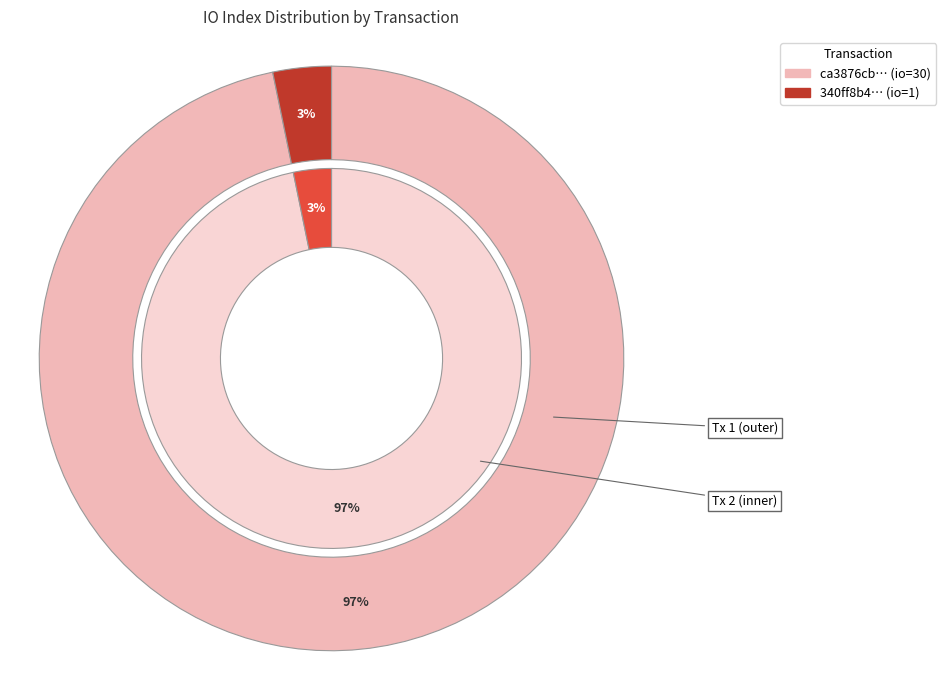

How many slices are in this pie chart?

2